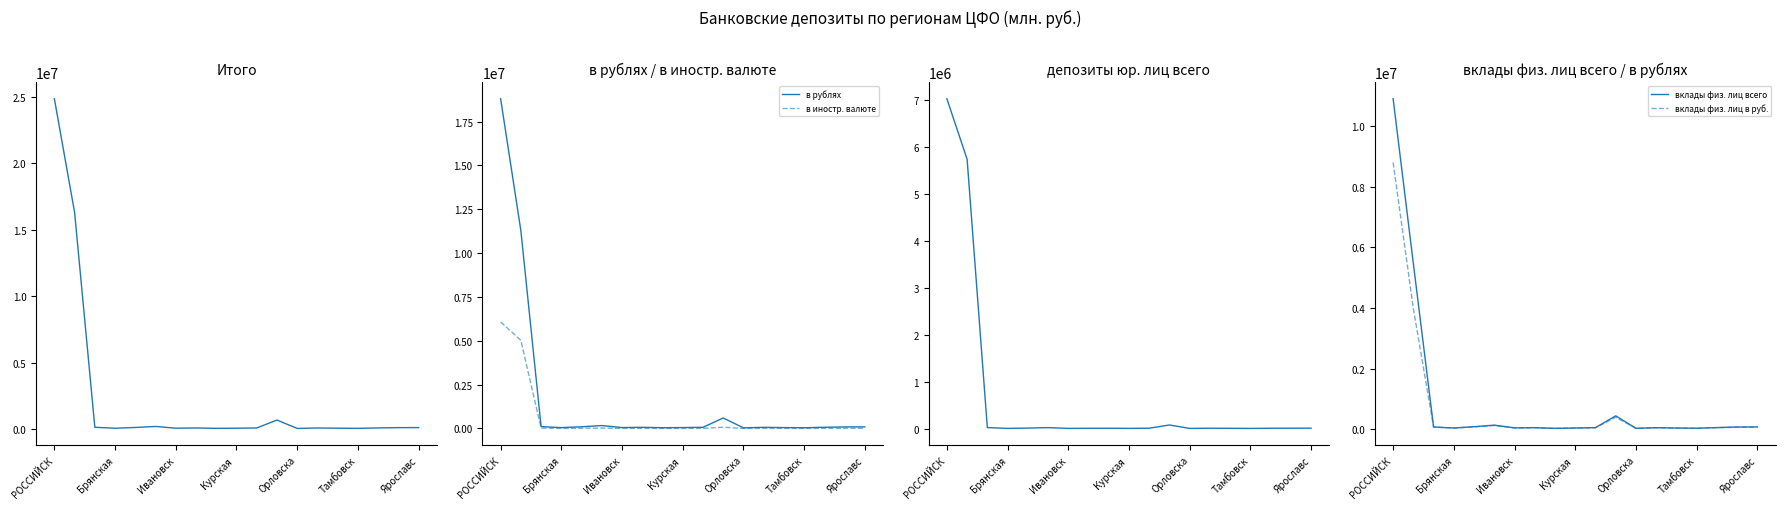

Rank the categories by в иностр. валюте value from lowest to highest.

8, 12, 15, 9, Курская , Ярославс, 10, 14, 13, 7, 16, 18, 17, Орловска, Ивановск, Тамбовск, 11, Брянская, РОССИЙСК